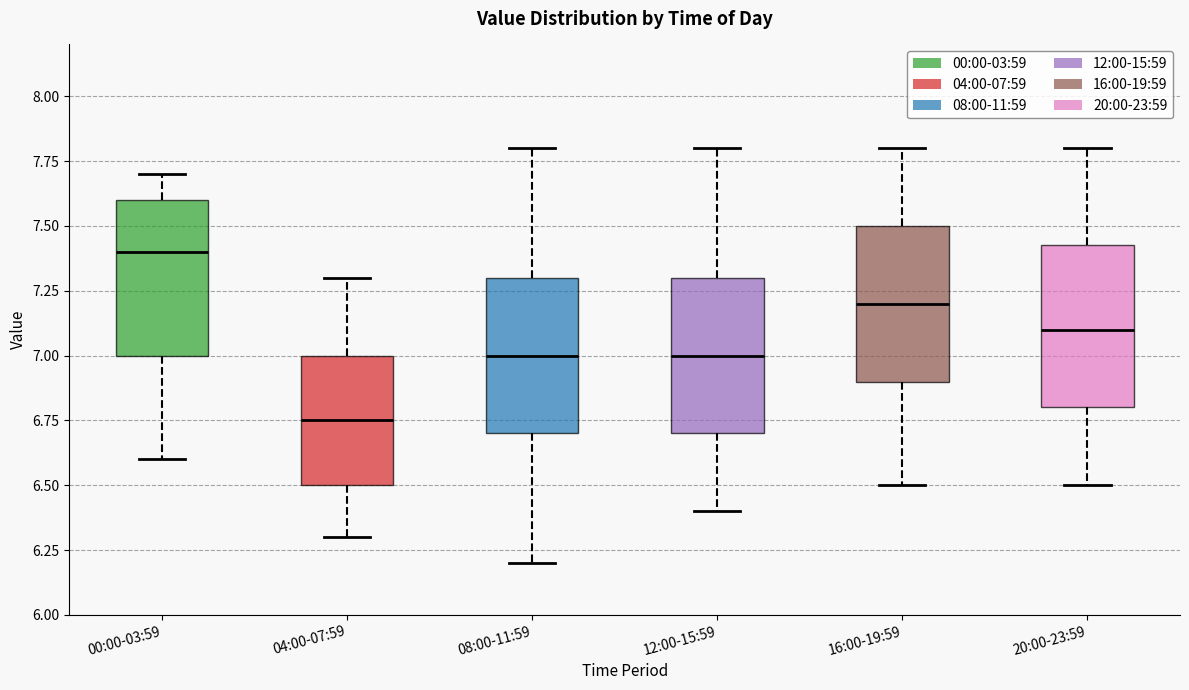

Reading left to right, read every box against the y-axis: the position of its median line, the range the box covers, and the ends of its whiskers. The values are not printed on the chart, so give them approximately, as read against the axis.

00:00-03:59: median 7.40, box 7.00 to 7.60, whiskers 6.60 to 7.70
04:00-07:59: median 6.75, box 6.50 to 7.00, whiskers 6.30 to 7.30
08:00-11:59: median 7.00, box 6.70 to 7.30, whiskers 6.20 to 7.80
12:00-15:59: median 7.00, box 6.70 to 7.30, whiskers 6.40 to 7.80
16:00-19:59: median 7.20, box 6.90 to 7.50, whiskers 6.50 to 7.80
20:00-23:59: median 7.10, box 6.80 to 7.45, whiskers 6.50 to 7.80